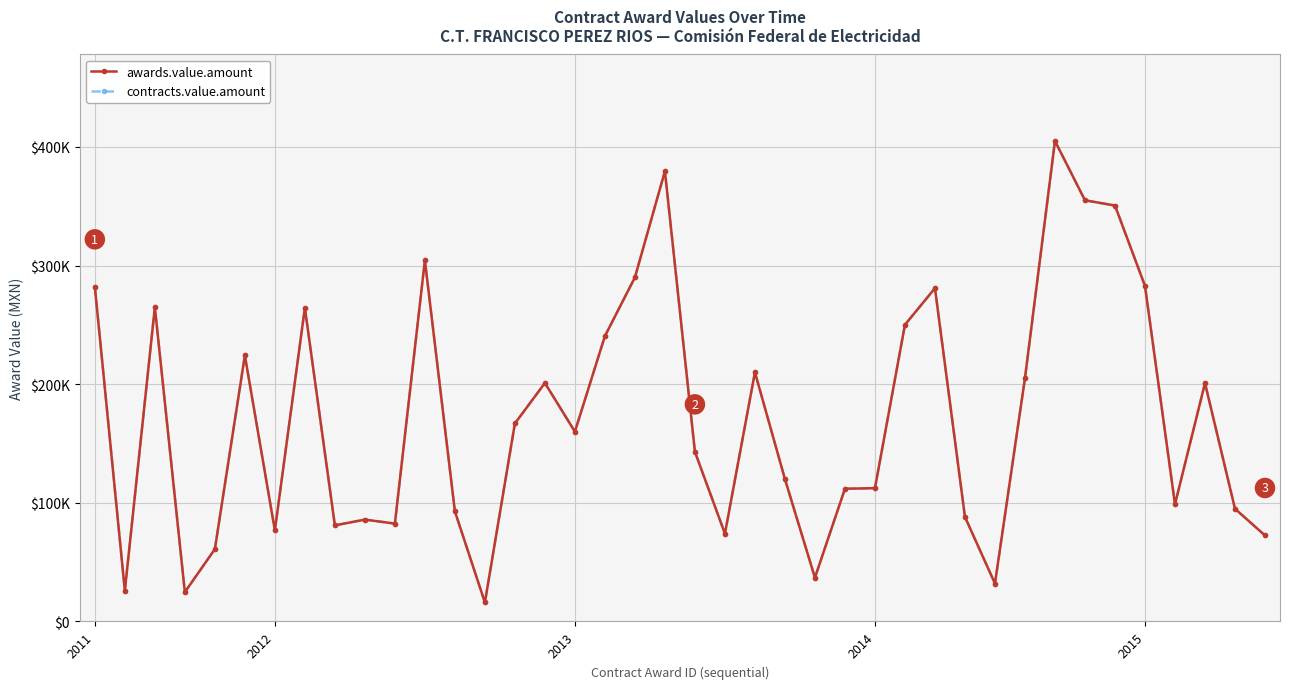

True or false: contracts.value.amount and awards.value.amount intersect in this chart.

False